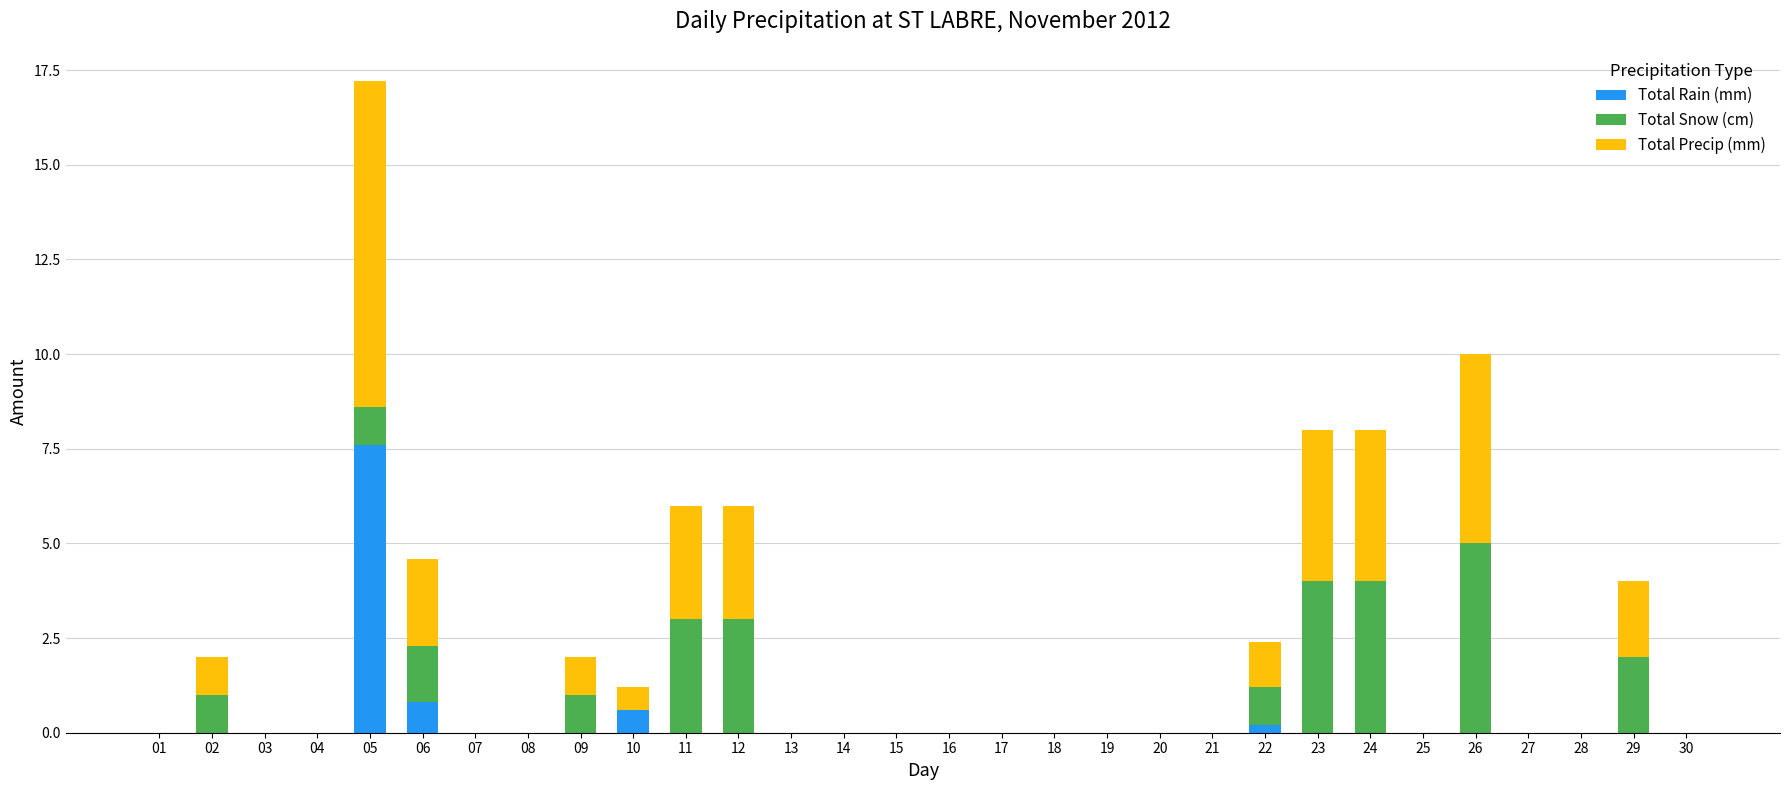

At which category is the sum across all series the highest?

05